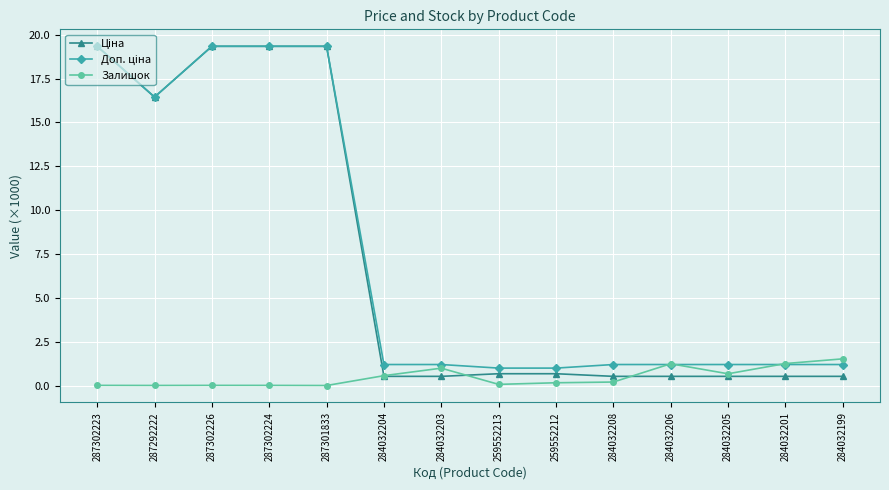

What is the total value across all series at 284032203?

2.7